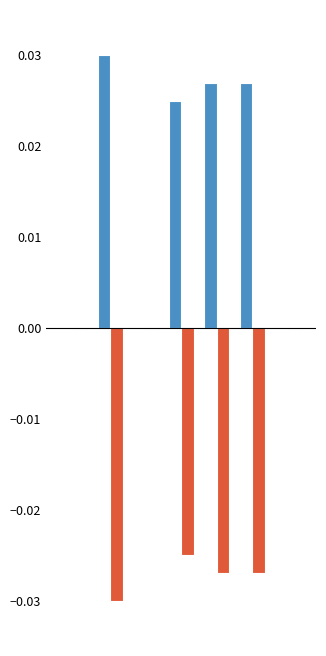

Is it true that Dec. 31, 2024 equals -0.0 at 2?

False